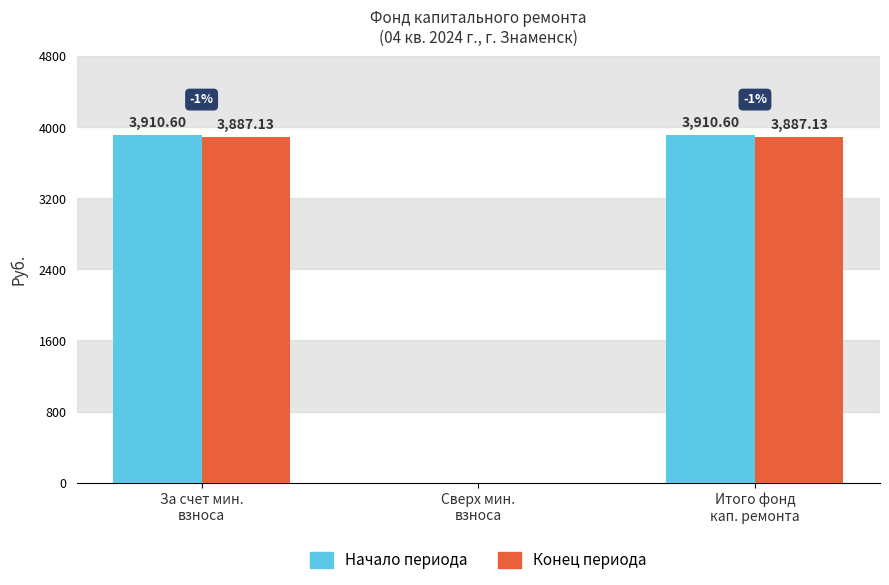

What is the total value across all series at Итого фонд
кап. ремонта?

7797.7